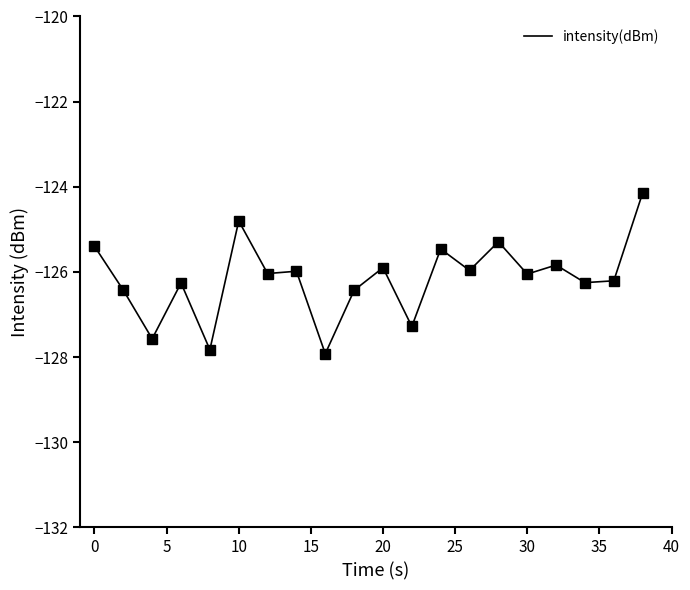

What is the greatest value displayed?

-124.1